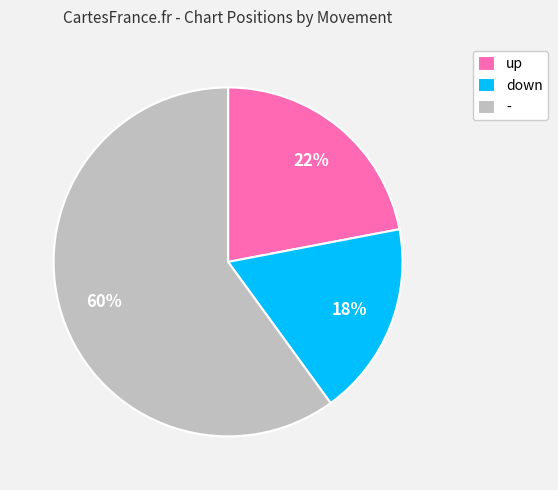

Do down and - together represent more than half of the pie?

Yes